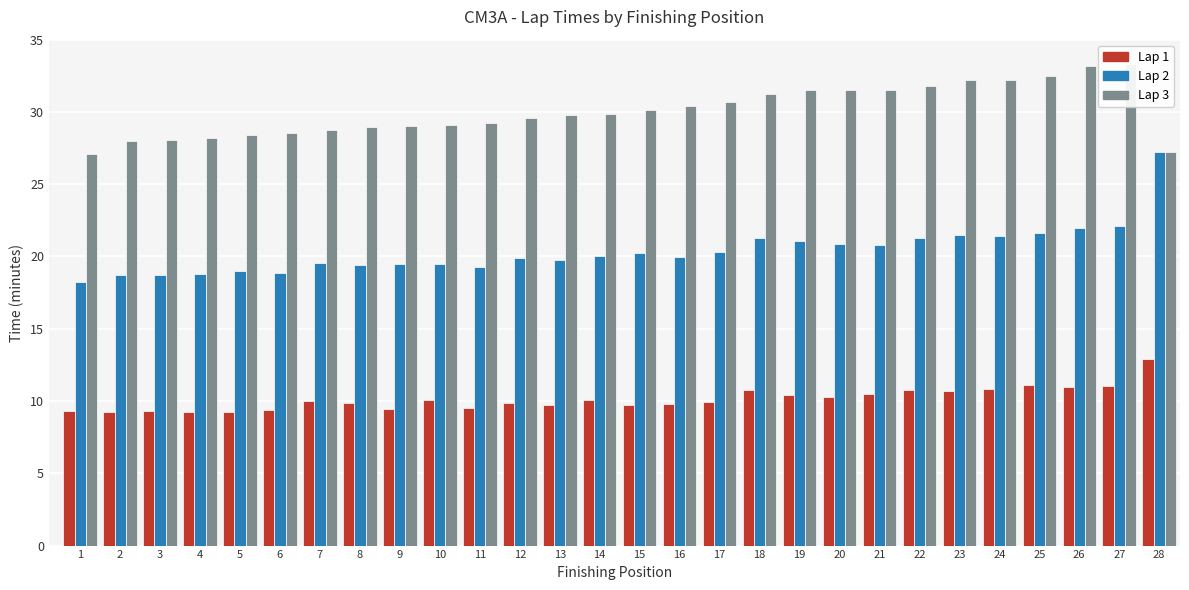

Reading left to right, what are all the values shown in this chart?

Lap 1: 9.3	9.2	9.3	9.3	9.2	9.4	10.0	9.9	9.5	10.1	9.5	9.8	9.7	10.1	9.7	9.8	9.9	10.8	10.4	10.3	10.5	10.7	10.7	10.9	11.1	11.0	11.0	12.9
Lap 2: 18.2	18.7	18.7	18.8	19.0	18.8	19.5	19.4	19.5	19.5	19.3	19.9	19.8	20.0	20.3	19.9	20.3	21.3	21.1	20.9	20.8	21.3	21.5	21.4	21.6	22.0	22.1	27.2
Lap 3: 27.1	28.0	28.1	28.2	28.4	28.5	28.8	28.9	29.0	29.1	29.2	29.6	29.8	29.8	30.1	30.4	30.7	31.2	31.5	31.5	31.6	31.8	32.2	32.2	32.5	33.2	33.3	27.2